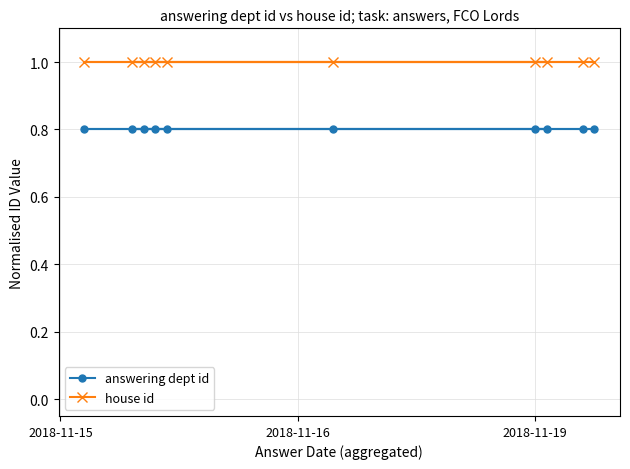

What is the sum of all house id values?

10.0